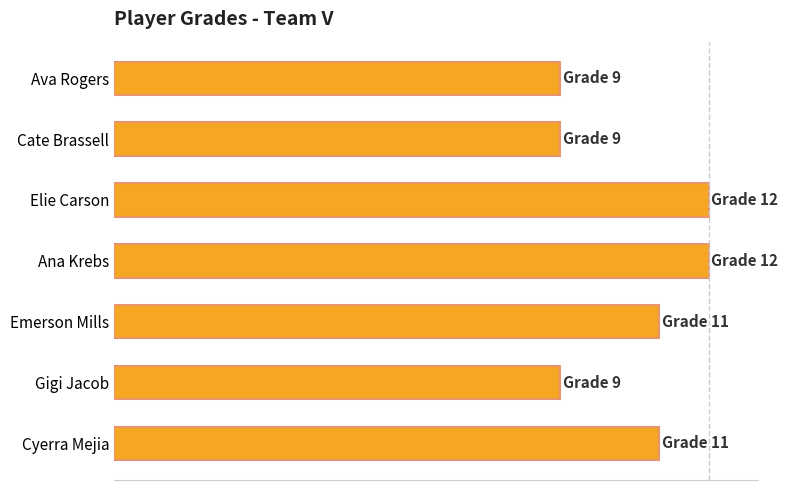

What is the average value?

10